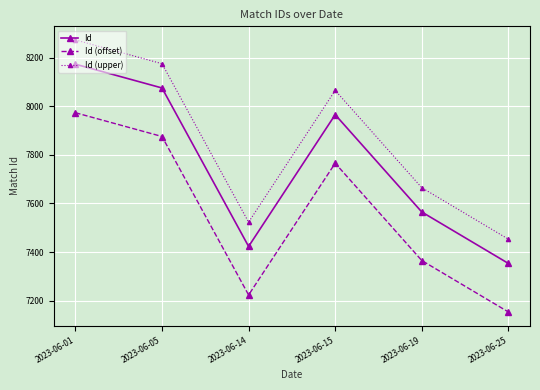

What is the average value of the Id (offset) series?

7560